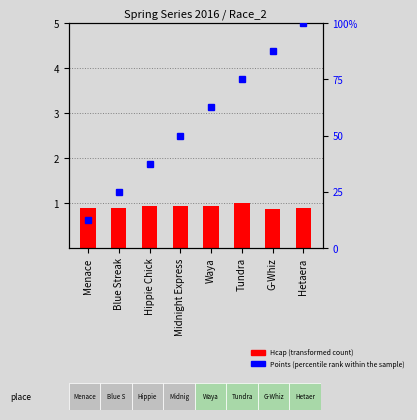

What is the value of the percentile rank within the sample bar at the 2nd from the left?

25.0